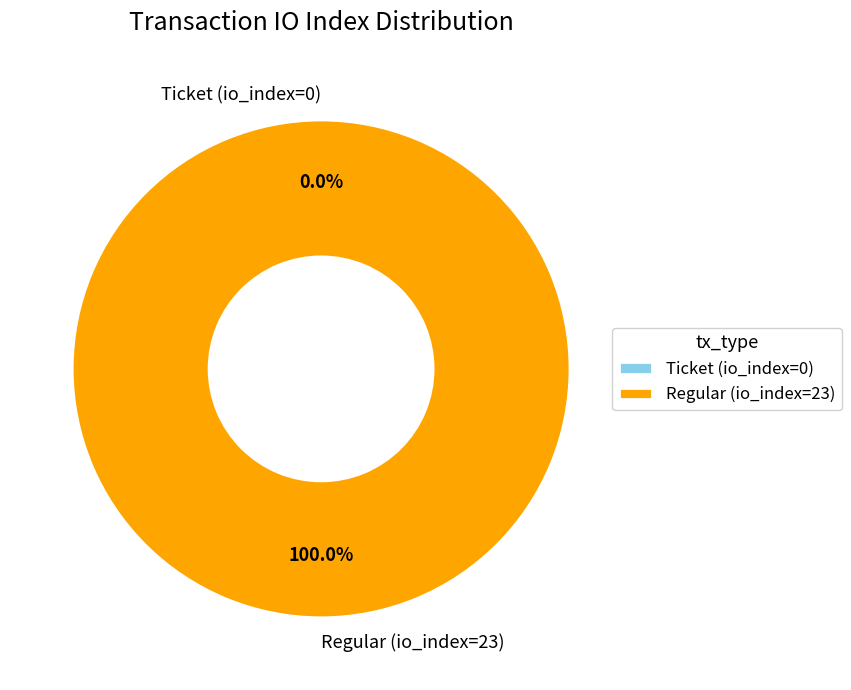

How many slices are in this pie chart?

2